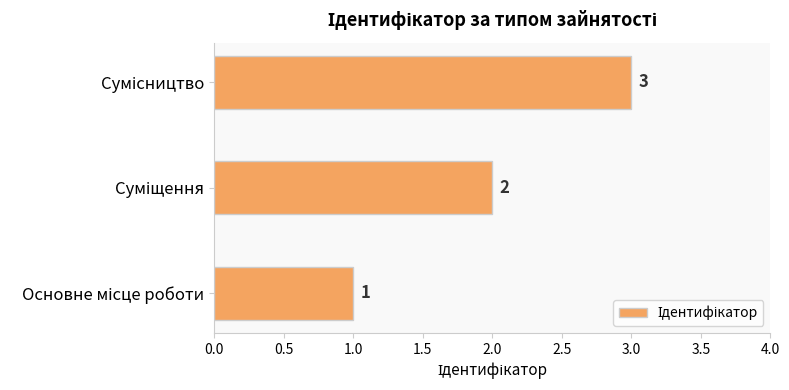

How many values are between 1 and 3?

3